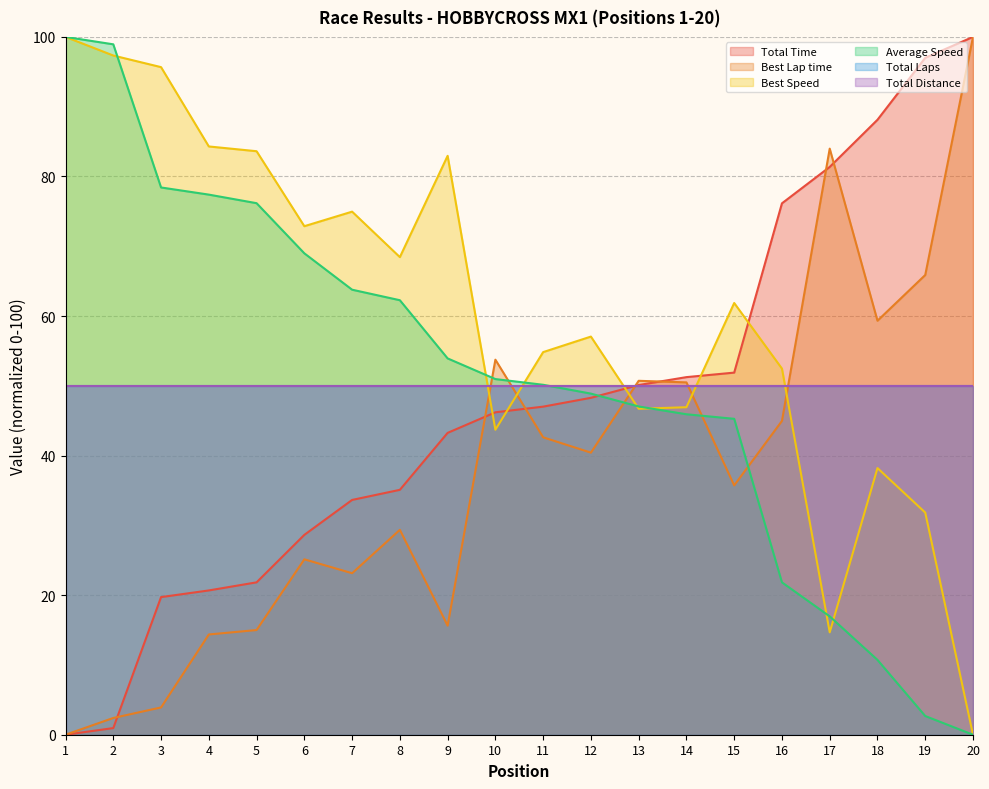

How many lines are shown in the chart?

6